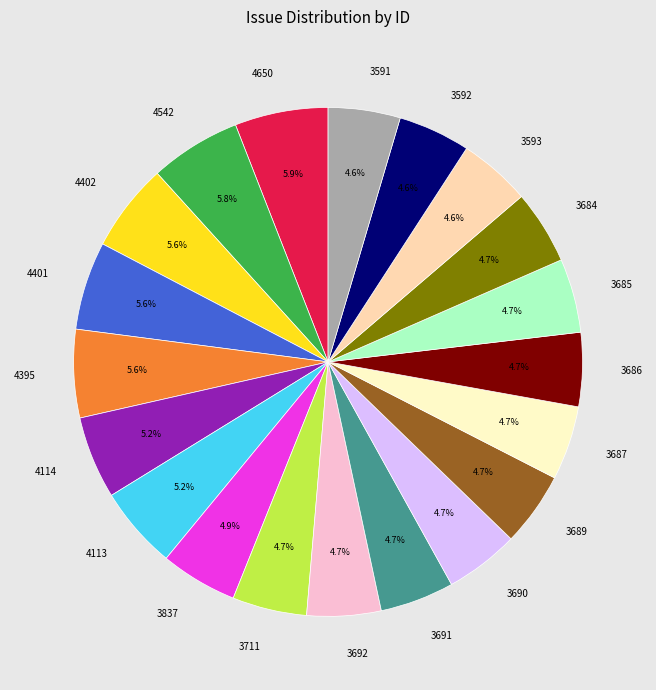

How many segments does this pie chart have?

20